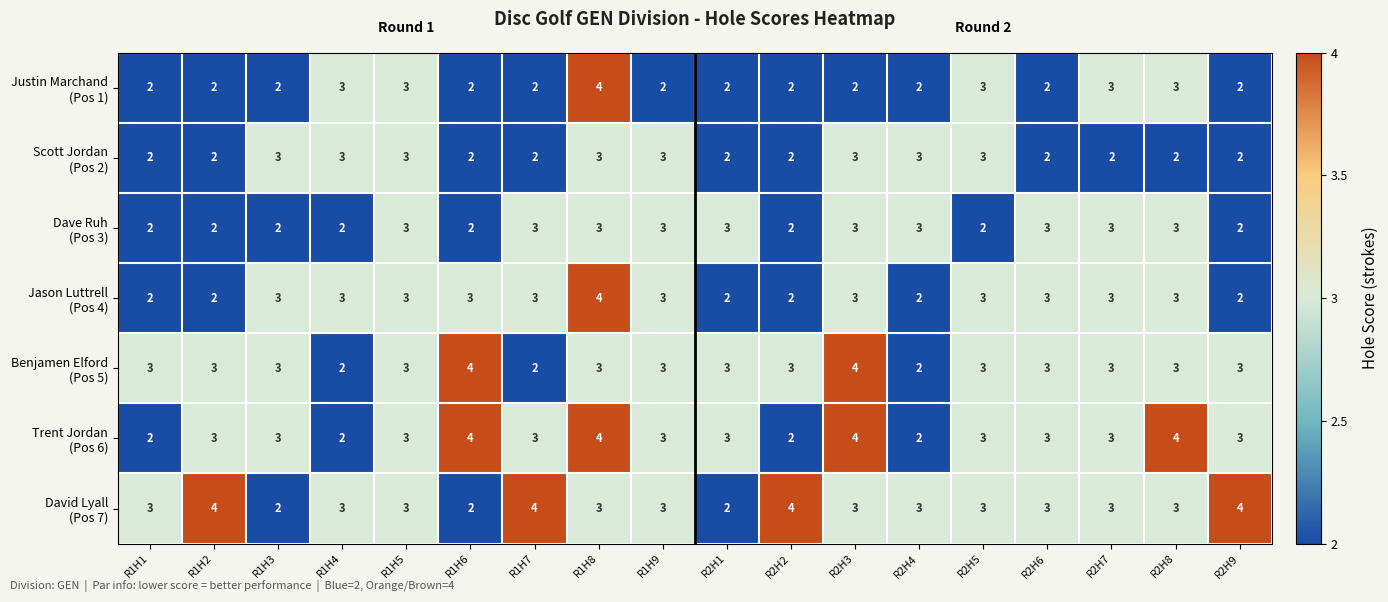

At which category is the sum across all series the highest?

R1H8